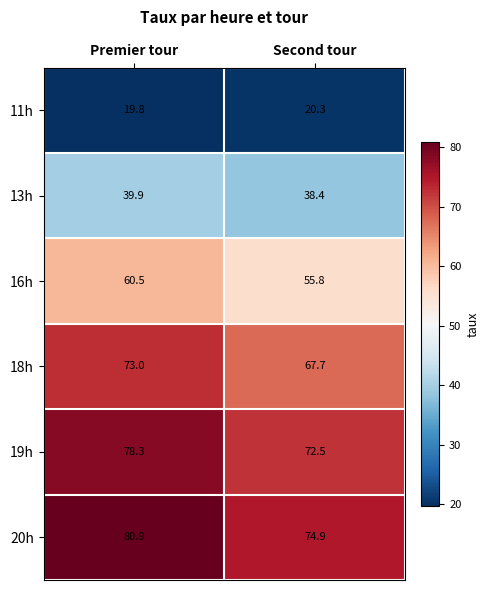

The 11h series shows 19.8 at Premier tour. True or false?

True